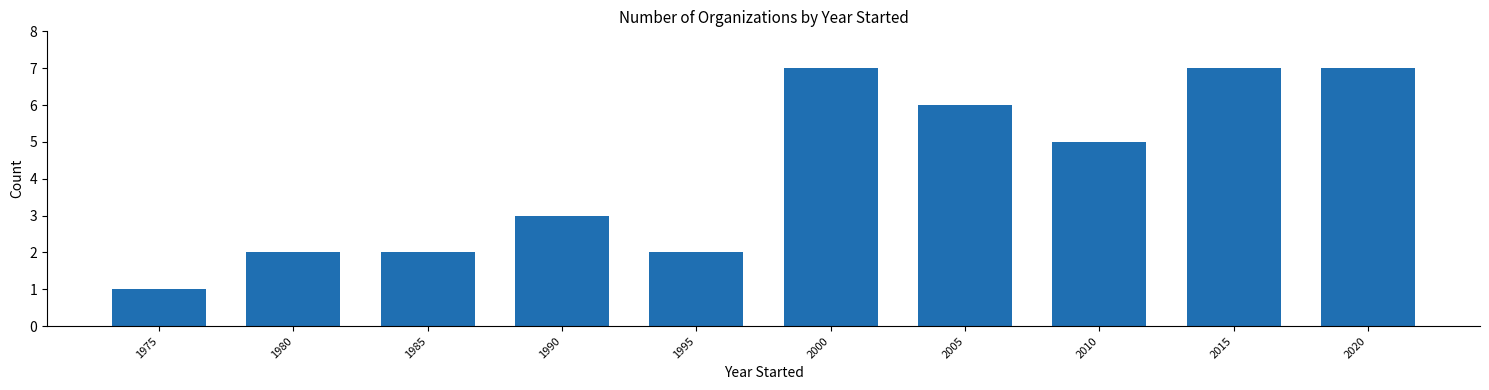

What is the greatest value displayed?

7